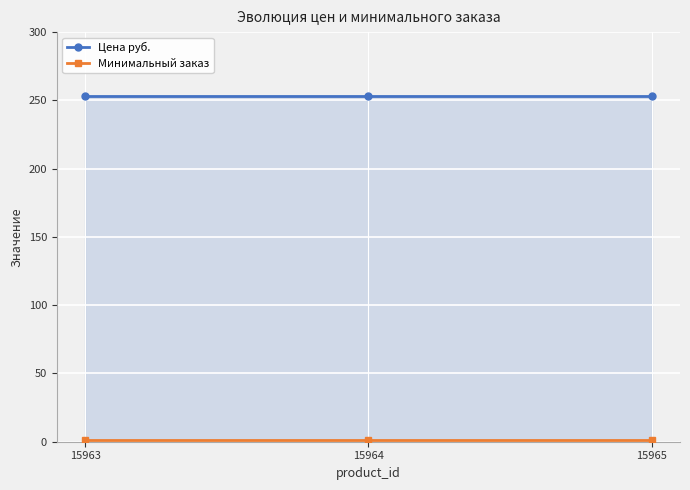

What is the value of the Цена руб. point at the 2nd from the left?

253